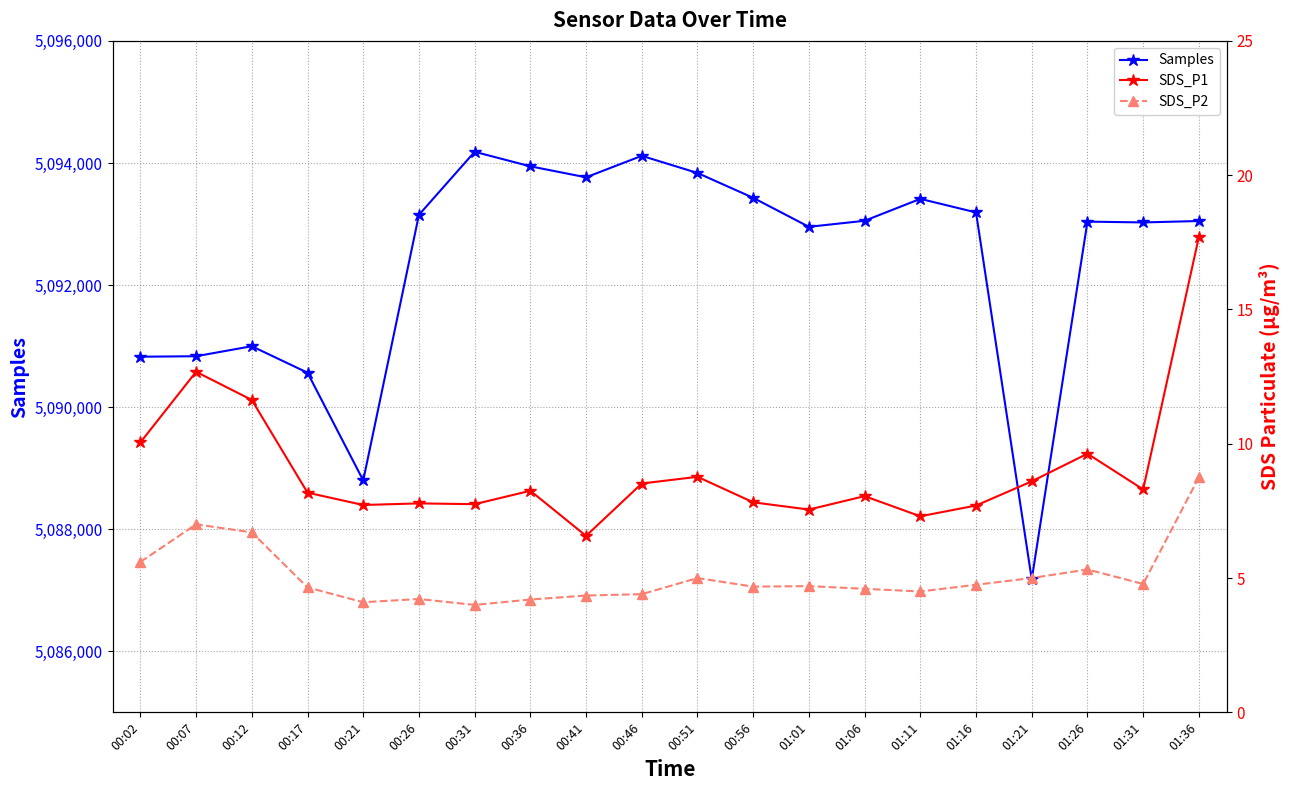

What is the total value across all series at 00:12?

5091016.3